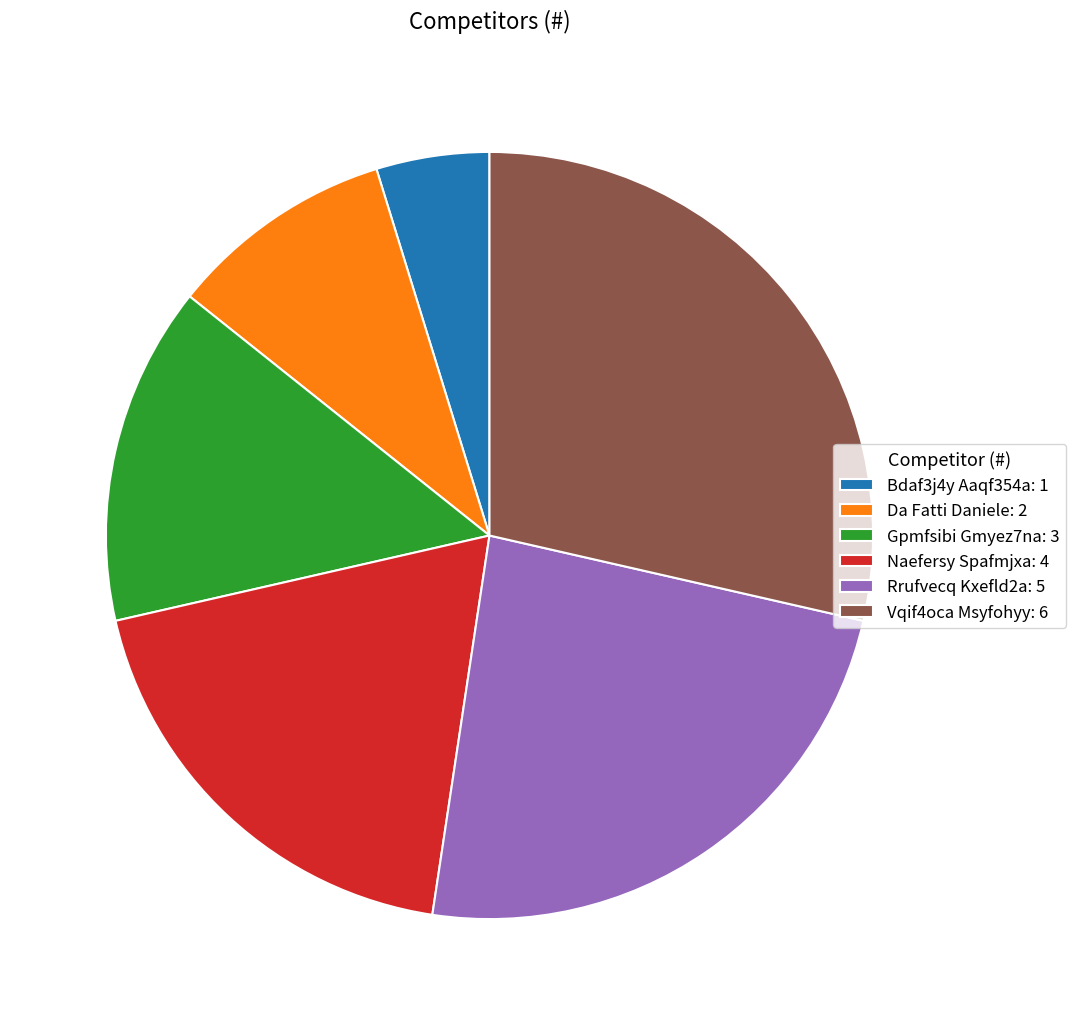

Is there a majority slice in this chart?

No